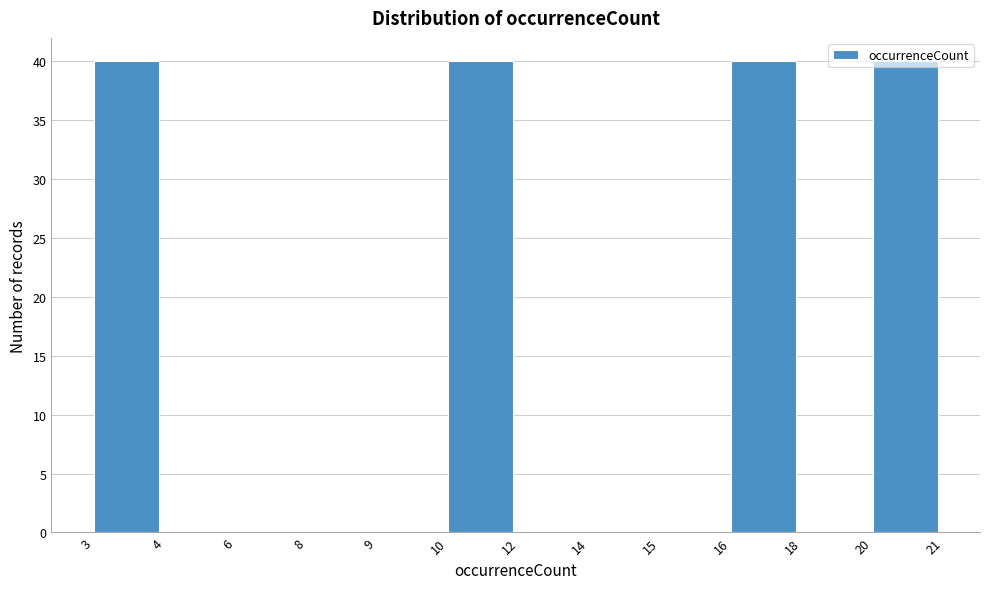

What is the change in value from 3 to 15?

-40